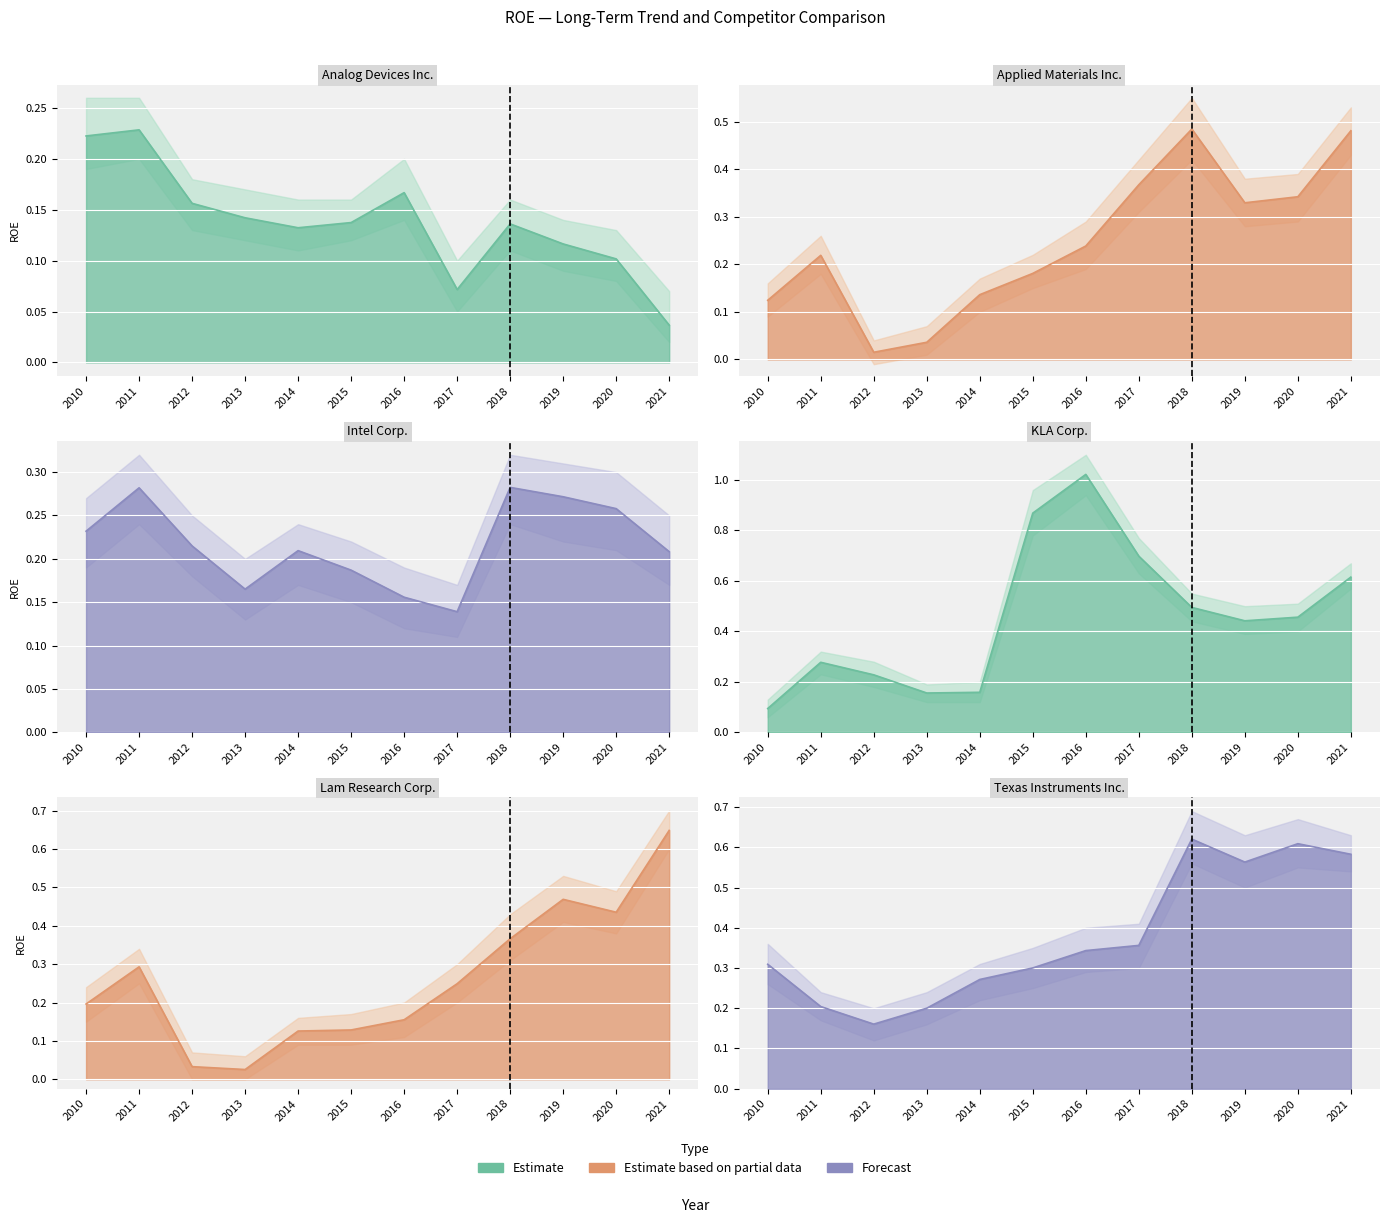

How many interior local peaks does the Texas Instruments Inc. series have?

2